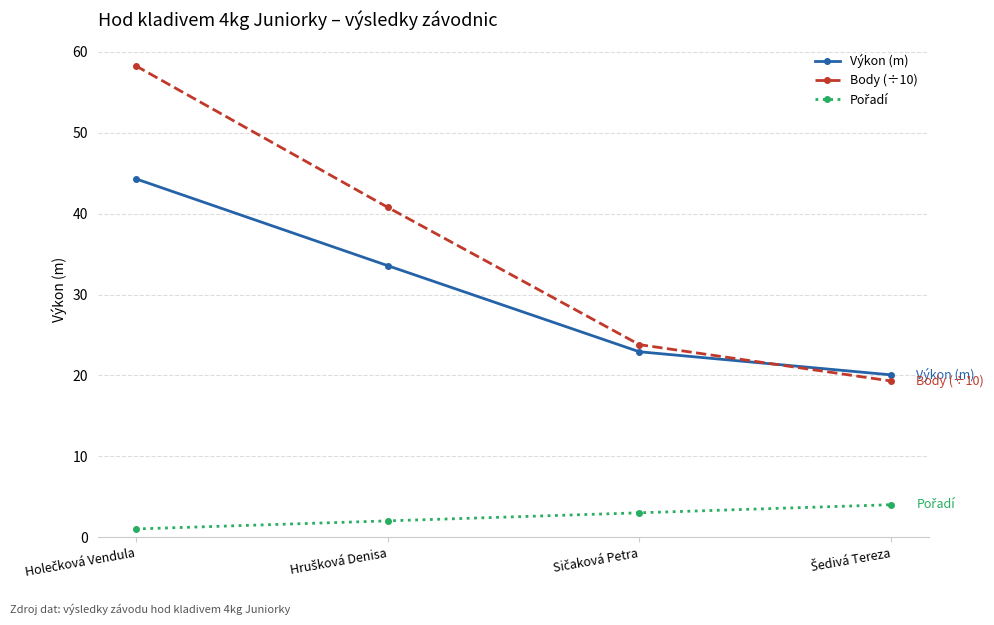

What is the highest value of the Výkon (m) series?

44.3